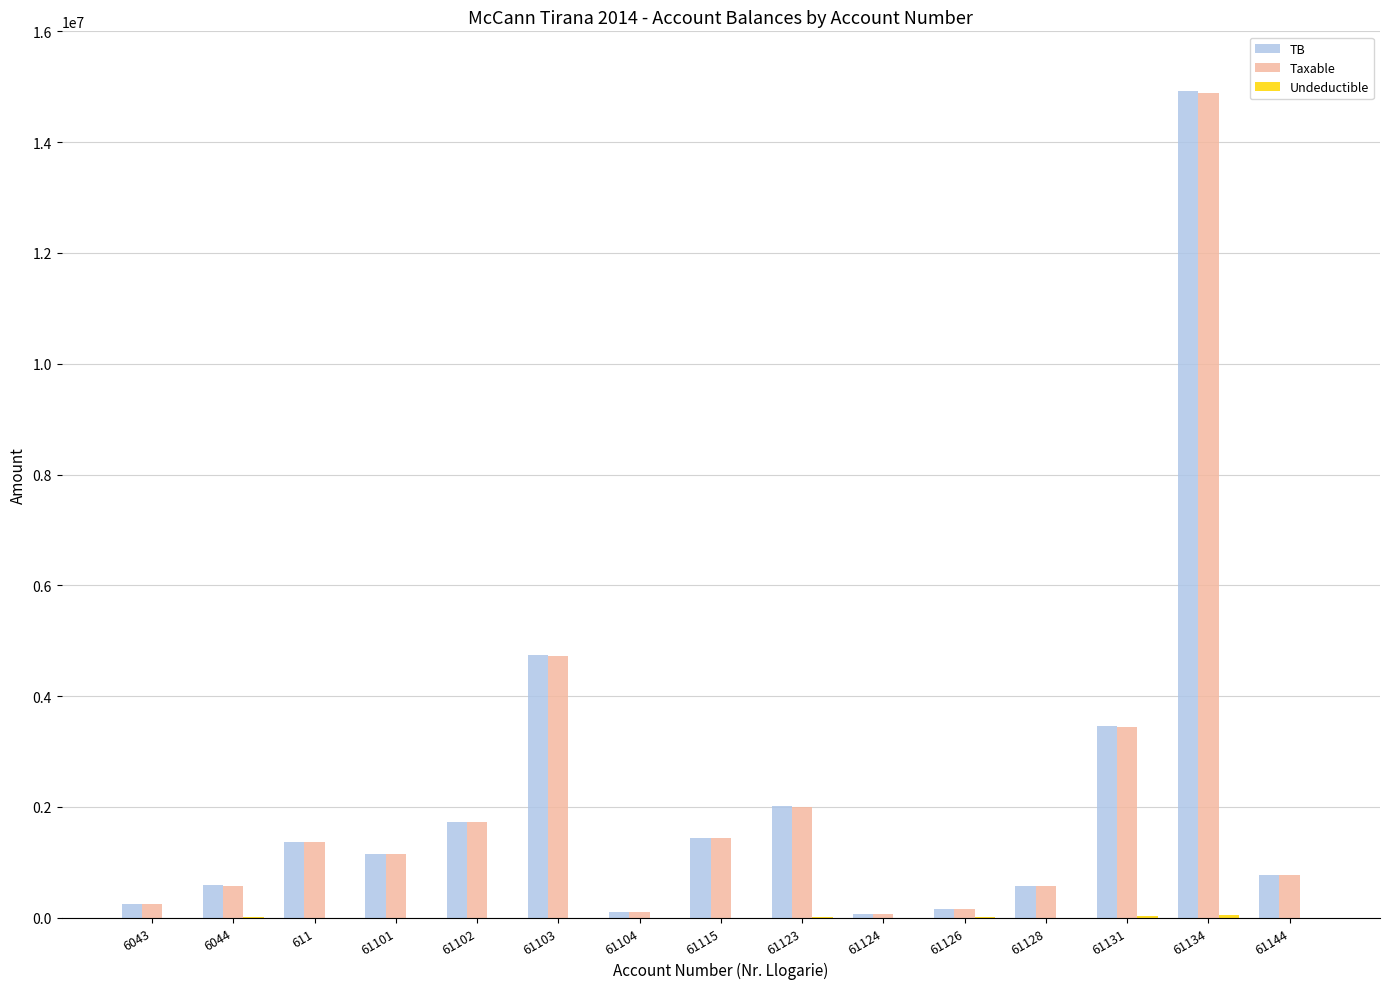

Between 6044 and 61103, which series saw the biggest shift?

Taxable